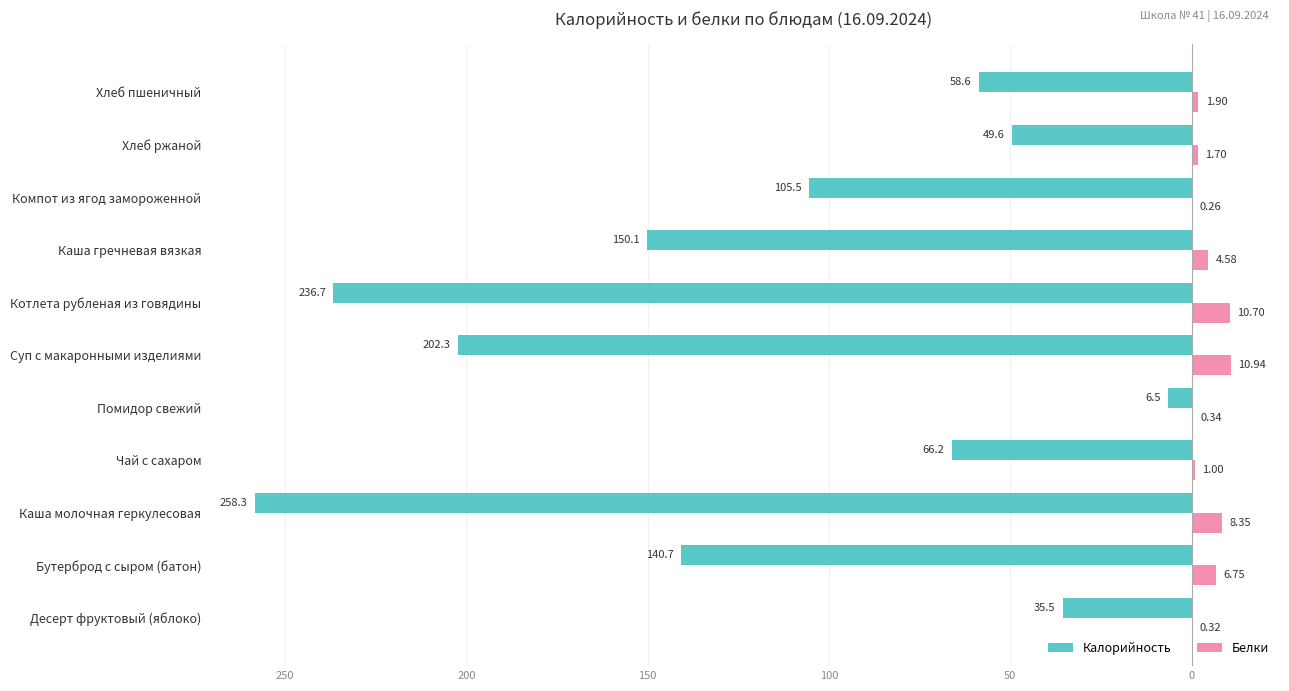

What are all the series names shown in the legend?

Калорийность, Белки